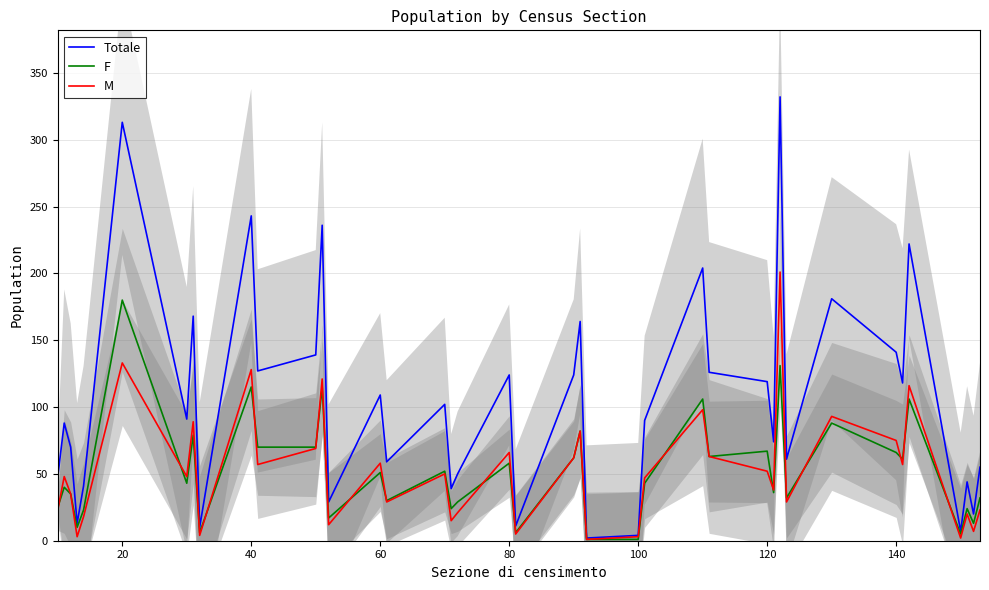

What is the sum of all M values?

2101